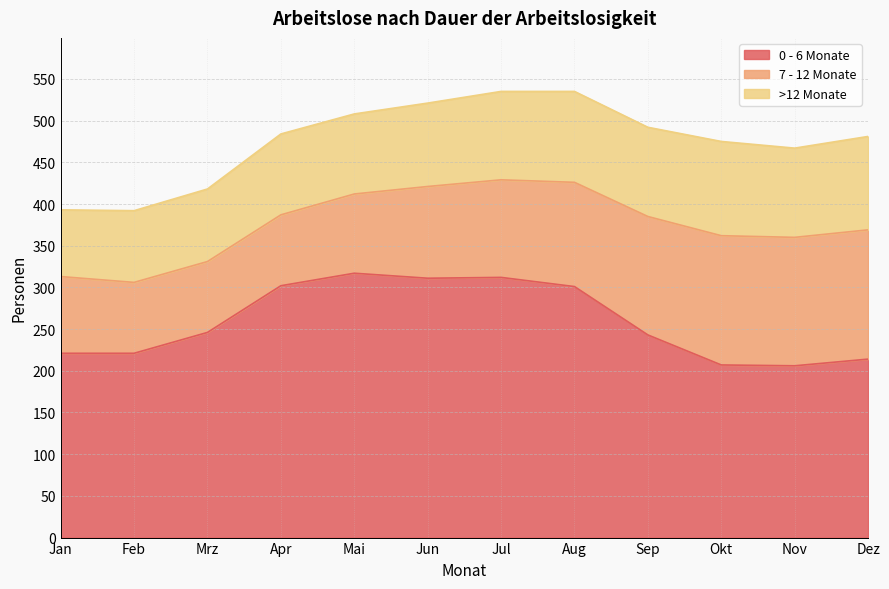

Which series has the largest range (max minus min)?

0 - 6 Monate